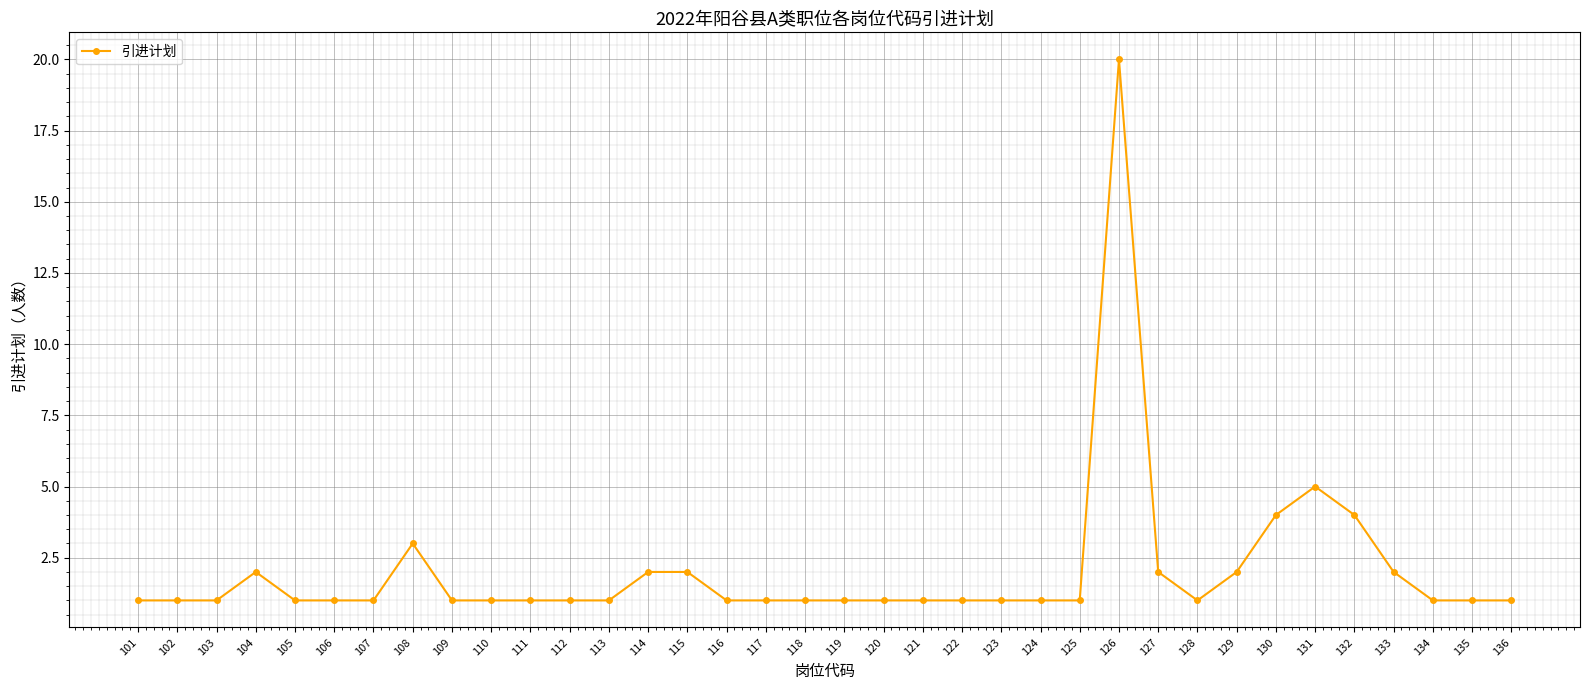

What is the value of the 6th point from the left?

1